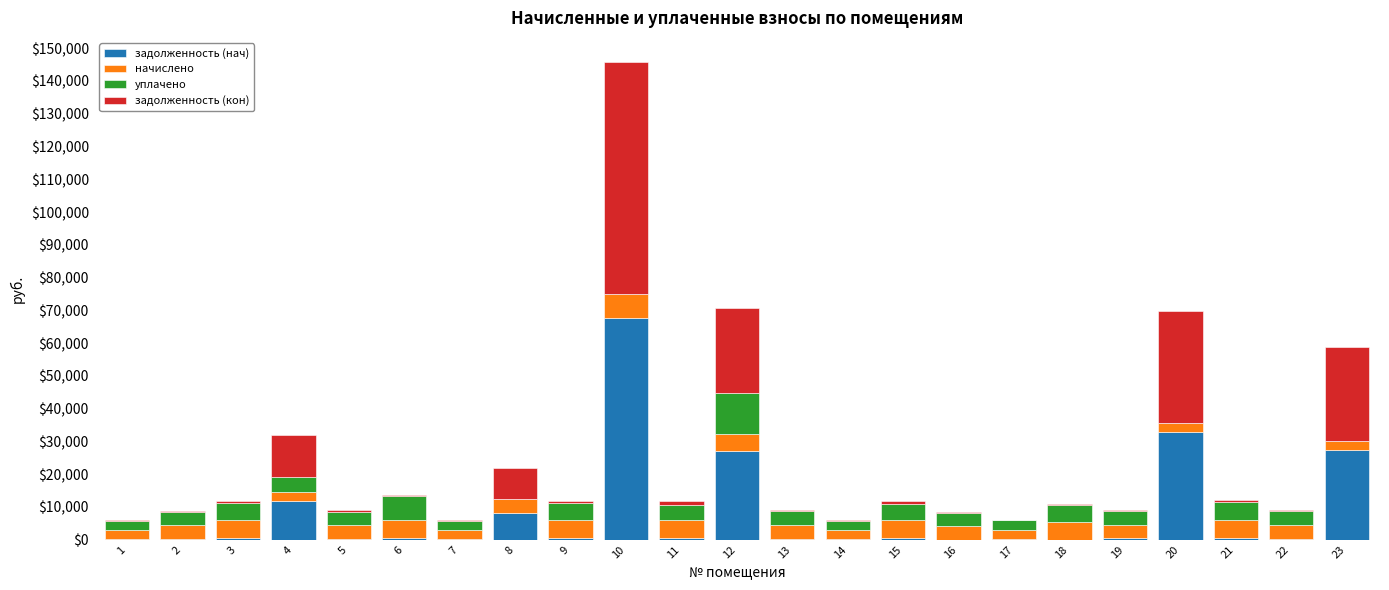

What is the sum of all задолженность (нач) values?

180360.6